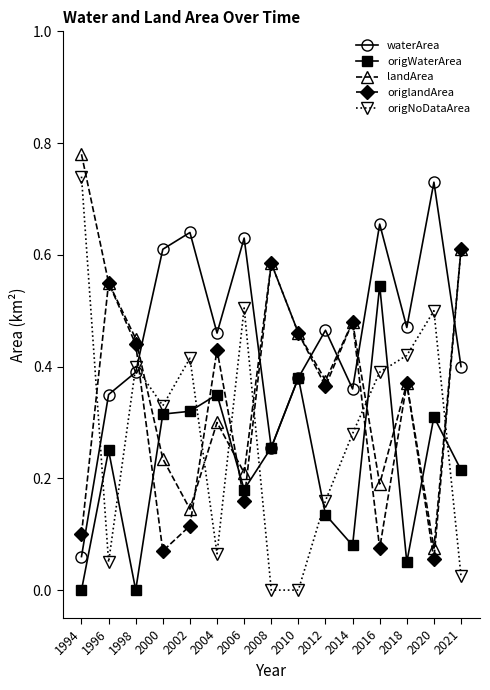

Which series changed the most between 2004 and 2014?

origWaterArea